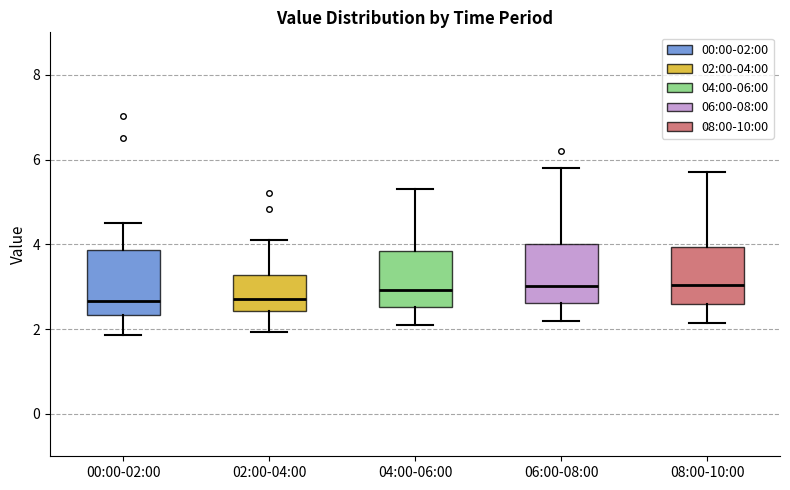

Where does the median line of the box for 02:00-04:00 sit on the y-axis? The values are not printed on the chart, so give them approximately, as read against the axis.

2.8